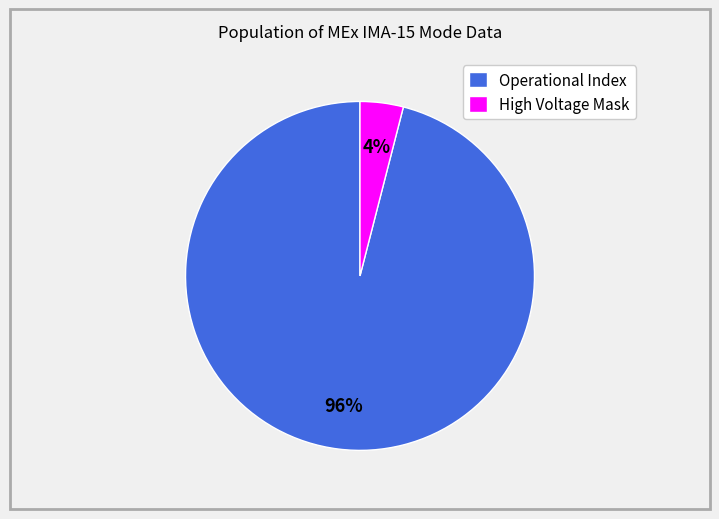

Rank the categories by value from lowest to highest.

High Voltage Mask, Operational Index